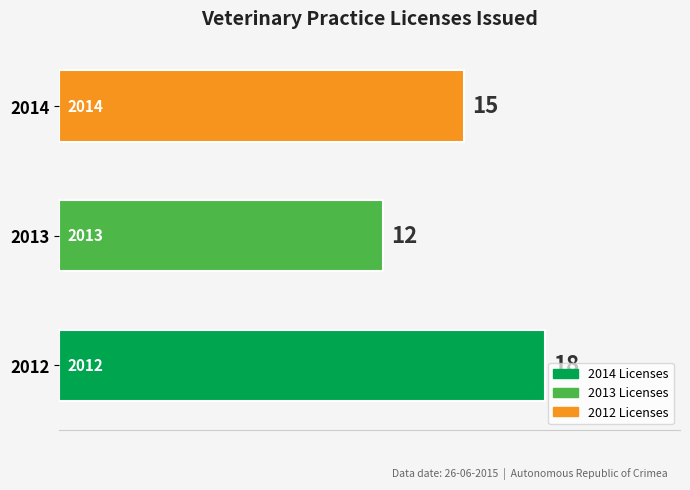

Reading bottom to top, what are all the values shown in this chart?

2012=18	2013=12	2014=15